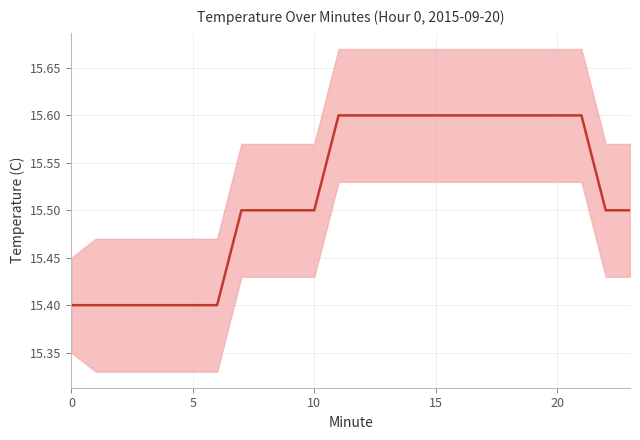

What is the difference between the maximum and second lowest values in the Upper series?

0.2